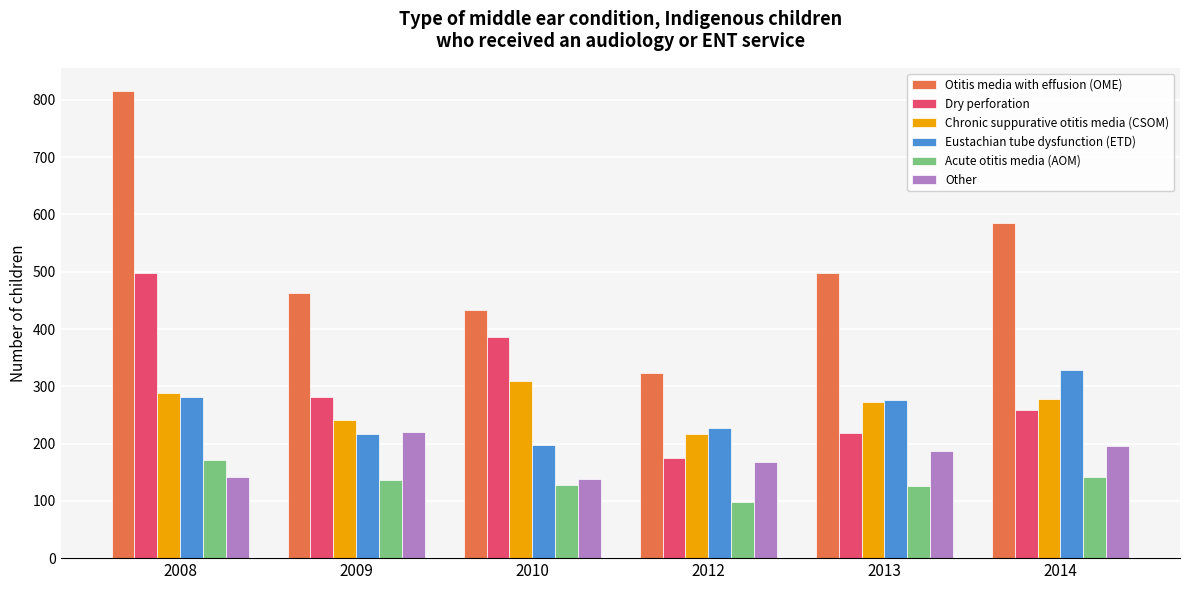

Is it true that Acute otitis media (AOM) equals 128 at 2010?

True